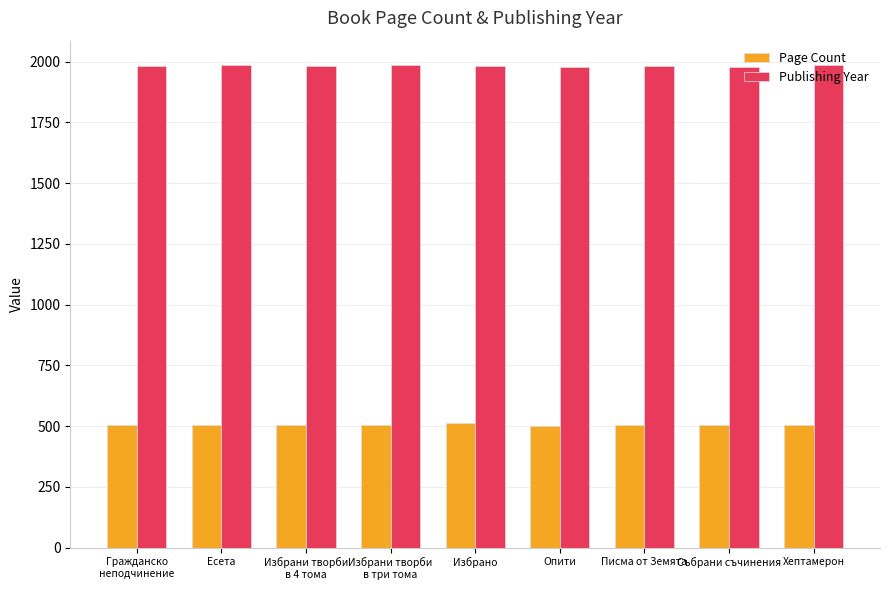

How many bars are there in each group?

2